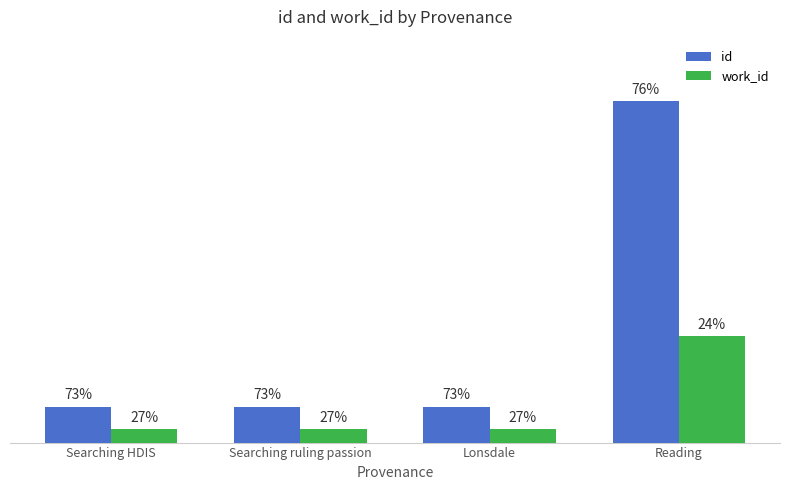

What are all the series names shown in the legend?

id, work_id